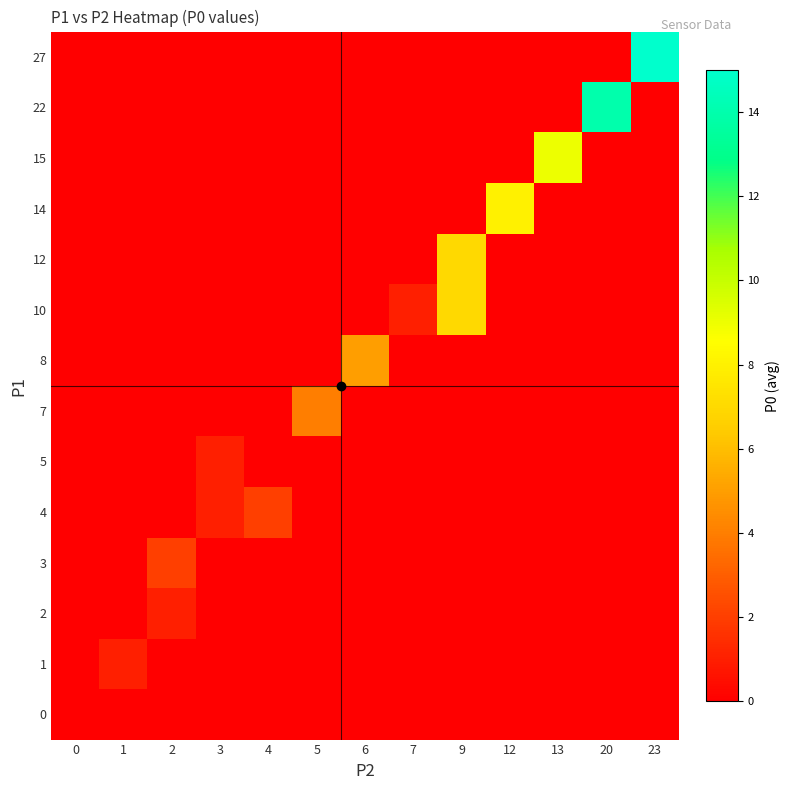

At which category is the sum across all series the highest?

23